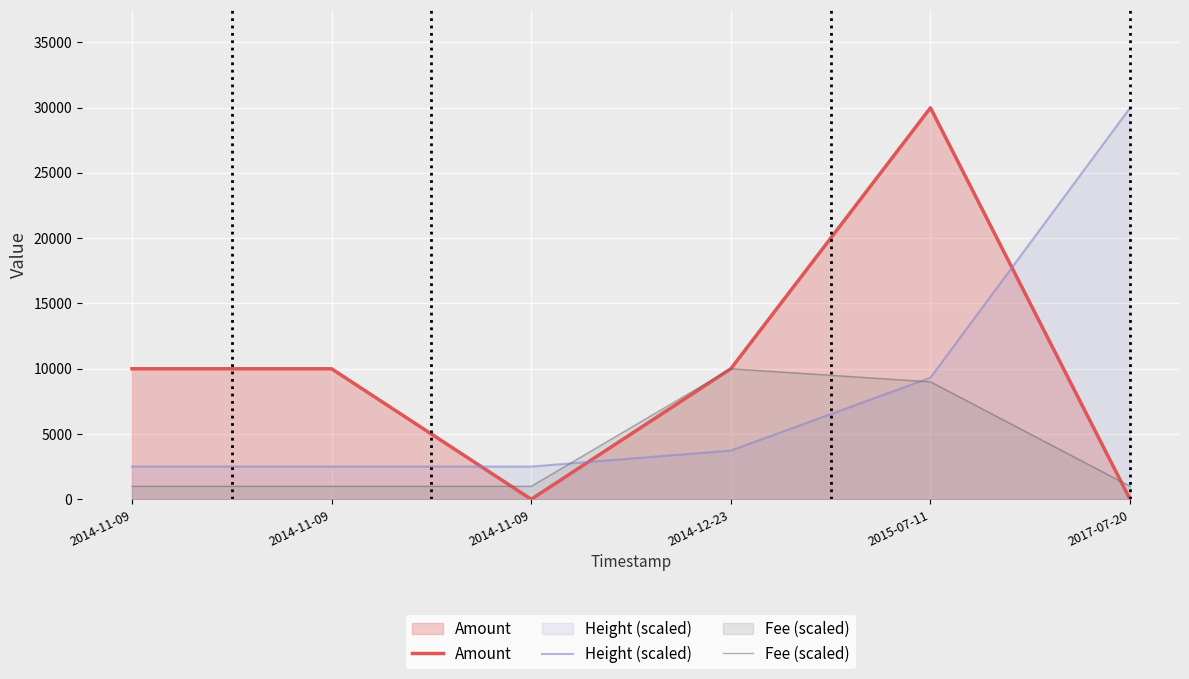

Rank the series at 2017-07-20 from highest to lowest value.

Height (scaled), Fee (scaled), Amount